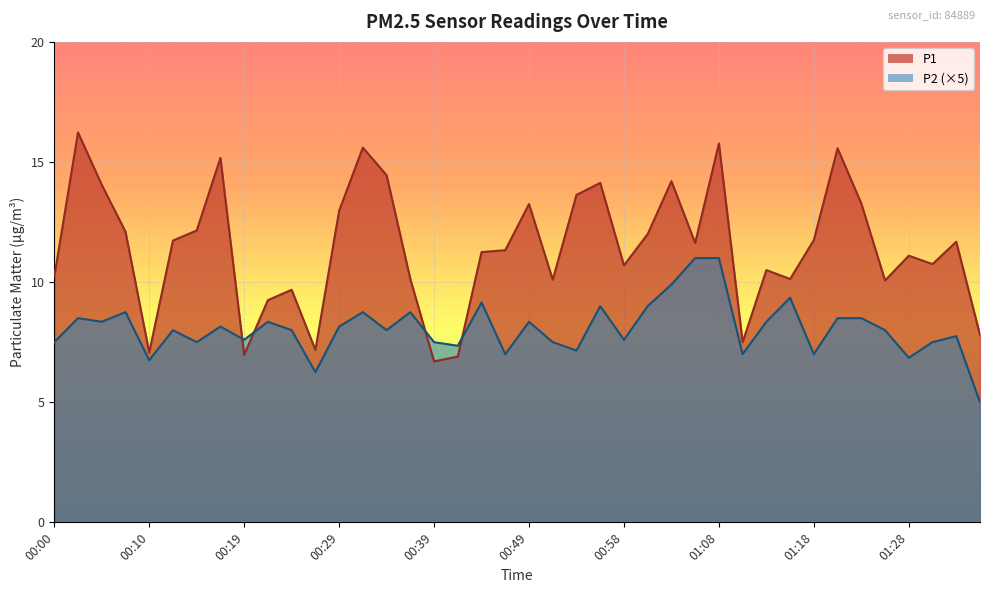

At which category is the sum across all series the highest?

01:08